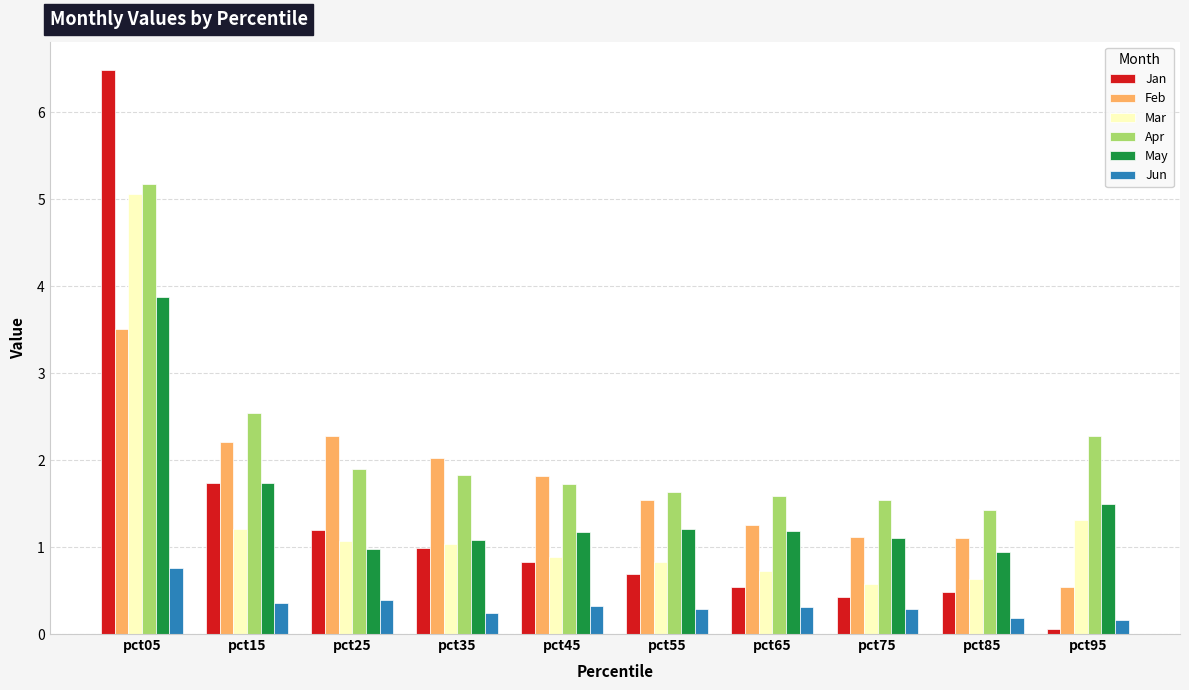

Reading left to right, extract all data points from this chart.

Jan: pct05=6.5	pct15=1.7	pct25=1.2	pct35=1.0	pct45=0.8	pct55=0.7	pct65=0.5	pct75=0.4	pct85=0.5	pct95=0.1
Feb: pct05=3.5	pct15=2.2	pct25=2.3	pct35=2.0	pct45=1.8	pct55=1.5	pct65=1.2	pct75=1.1	pct85=1.1	pct95=0.5
Mar: pct05=5.1	pct15=1.2	pct25=1.1	pct35=1.0	pct45=0.9	pct55=0.8	pct65=0.7	pct75=0.6	pct85=0.6	pct95=1.3
Apr: pct05=5.2	pct15=2.5	pct25=1.9	pct35=1.8	pct45=1.7	pct55=1.6	pct65=1.6	pct75=1.5	pct85=1.4	pct95=2.3
May: pct05=3.9	pct15=1.7	pct25=1.0	pct35=1.1	pct45=1.2	pct55=1.2	pct65=1.2	pct75=1.1	pct85=0.9	pct95=1.5
Jun: pct05=0.8	pct15=0.4	pct25=0.4	pct35=0.2	pct45=0.3	pct55=0.3	pct65=0.3	pct75=0.3	pct85=0.2	pct95=0.2